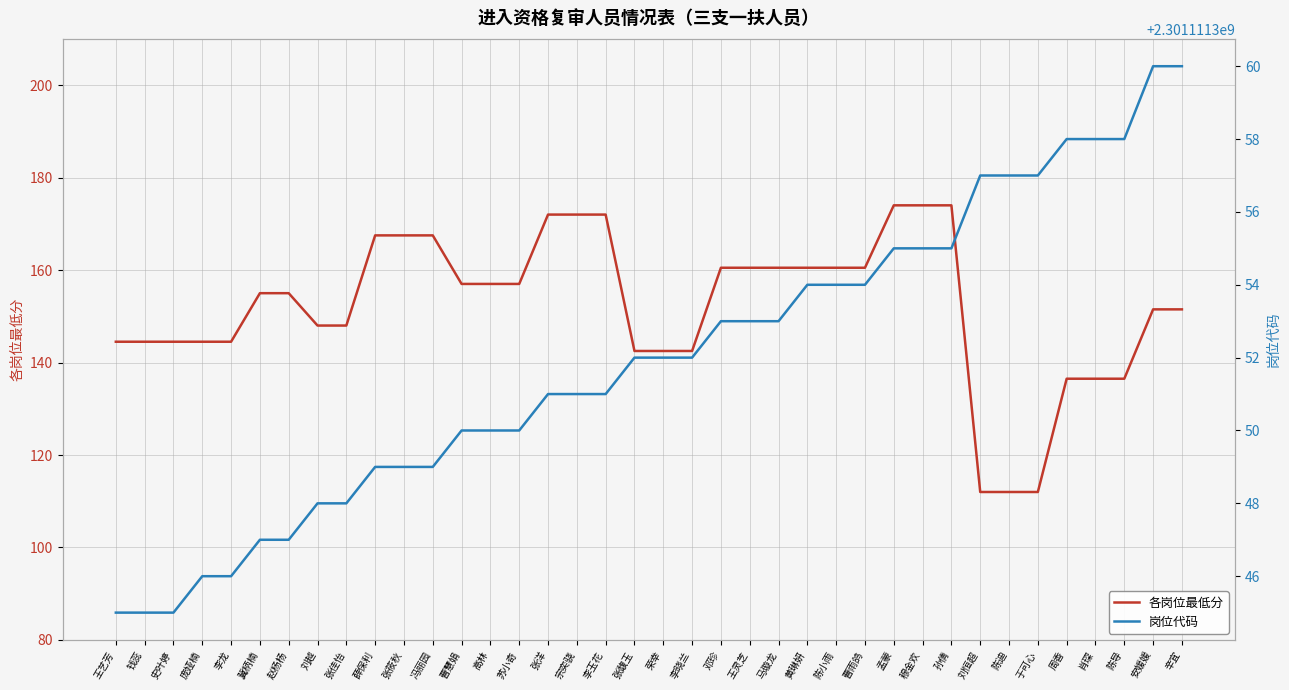

True or false: 各岗位最低分 and 岗位代码 cross at least once.

False